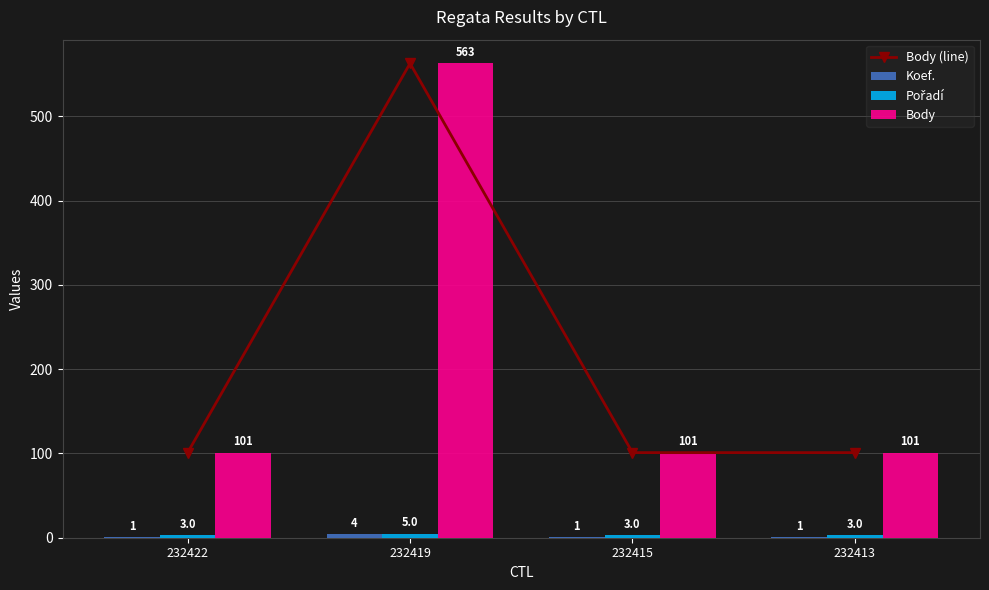

Which series has the largest total across all categories?

Body (line)